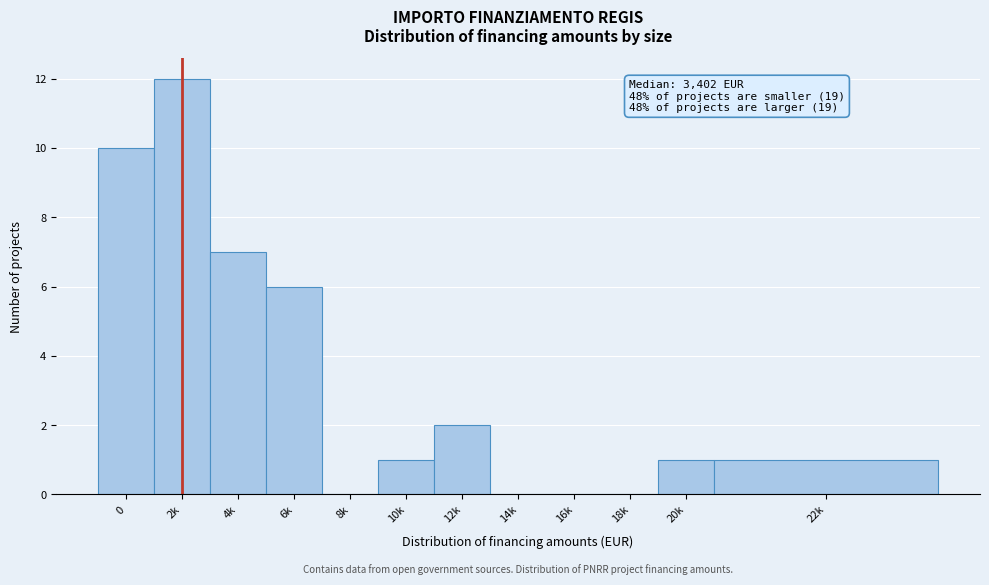

Reading right to left, what are all the values shown in this chart?

22k=1	20k=1	18k=0	16k=0	14k=0	12k=2	10k=1	8k=0	6k=6	4k=7	2k=12	0=10